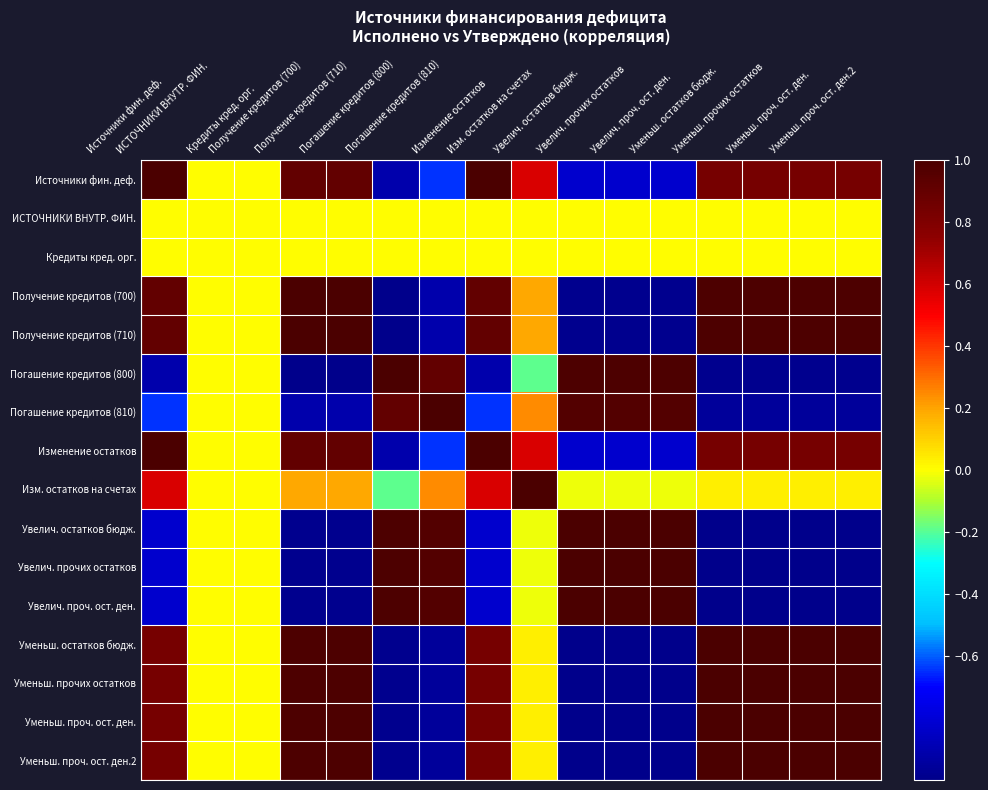

Reading left to right, extract all data points from this chart.

Источники фин. деф.: Источники фин. деф.=1.0	ИСТОЧНИКИ ВНУТР. ФИН.=0.0	Кредиты кред. орг.=0.0	Получение кредитов (700)=0.9	Получение кредитов (710)=0.9	Погашение кредитов (800)=-0.9	Погашение кредитов (810)=-0.6	Изменение остатков=1.0	Изм. остатков на счетах=0.6	Увелич. остатков бюдж.=-0.8	Увелич. прочих остатков=-0.8	Увелич. проч. ост. ден.=-0.8	Уменьш. остатков бюдж.=0.8	Уменьш. прочих остатков=0.8	Уменьш. проч. ост. ден.=0.8	Уменьш. проч. ост. ден.2=0.8
ИСТОЧНИКИ ВНУТР. ФИН.: Источники фин. деф.=0.0	ИСТОЧНИКИ ВНУТР. ФИН.=0.0	Кредиты кред. орг.=0.0	Получение кредитов (700)=0.0	Получение кредитов (710)=0.0	Погашение кредитов (800)=0.0	Погашение кредитов (810)=0.0	Изменение остатков=0.0	Изм. остатков на счетах=0.0	Увелич. остатков бюдж.=0.0	Увелич. прочих остатков=0.0	Увелич. проч. ост. ден.=0.0	Уменьш. остатков бюдж.=0.0	Уменьш. прочих остатков=0.0	Уменьш. проч. ост. ден.=0.0	Уменьш. проч. ост. ден.2=0.0
Кредиты кред. орг.: Источники фин. деф.=0.0	ИСТОЧНИКИ ВНУТР. ФИН.=0.0	Кредиты кред. орг.=0.0	Получение кредитов (700)=0.0	Получение кредитов (710)=0.0	Погашение кредитов (800)=0.0	Погашение кредитов (810)=0.0	Изменение остатков=0.0	Изм. остатков на счетах=0.0	Увелич. остатков бюдж.=0.0	Увелич. прочих остатков=0.0	Увелич. проч. ост. ден.=0.0	Уменьш. остатков бюдж.=0.0	Уменьш. прочих остатков=0.0	Уменьш. проч. ост. ден.=0.0	Уменьш. проч. ост. ден.2=0.0
Получение кредитов (700): Источники фин. деф.=0.9	ИСТОЧНИКИ ВНУТР. ФИН.=0.0	Кредиты кред. орг.=0.0	Получение кредитов (700)=1.0	Получение кредитов (710)=1.0	Погашение кредитов (800)=-1.0	Погашение кредитов (810)=-0.9	Изменение остатков=0.9	Изм. остатков на счетах=0.2	Увелич. остатков бюдж.=-1.0	Увелич. прочих остатков=-1.0	Увелич. проч. ост. ден.=-1.0	Уменьш. остатков бюдж.=1.0	Уменьш. прочих остатков=1.0	Уменьш. проч. ост. ден.=1.0	Уменьш. проч. ост. ден.2=1.0
Получение кредитов (710): Источники фин. деф.=0.9	ИСТОЧНИКИ ВНУТР. ФИН.=0.0	Кредиты кред. орг.=0.0	Получение кредитов (700)=1.0	Получение кредитов (710)=1.0	Погашение кредитов (800)=-1.0	Погашение кредитов (810)=-0.9	Изменение остатков=0.9	Изм. остатков на счетах=0.2	Увелич. остатков бюдж.=-1.0	Увелич. прочих остатков=-1.0	Увелич. проч. ост. ден.=-1.0	Уменьш. остатков бюдж.=1.0	Уменьш. прочих остатков=1.0	Уменьш. проч. ост. ден.=1.0	Уменьш. проч. ост. ден.2=1.0
Погашение кредитов (800): Источники фин. деф.=-0.9	ИСТОЧНИКИ ВНУТР. ФИН.=0.0	Кредиты кред. орг.=0.0	Получение кредитов (700)=-1.0	Получение кредитов (710)=-1.0	Погашение кредитов (800)=1.0	Погашение кредитов (810)=0.9	Изменение остатков=-0.9	Изм. остатков на счетах=-0.2	Увелич. остатков бюдж.=1.0	Увелич. прочих остатков=1.0	Увелич. проч. ост. ден.=1.0	Уменьш. остатков бюдж.=-1.0	Уменьш. прочих остатков=-1.0	Уменьш. проч. ост. ден.=-1.0	Уменьш. проч. ост. ден.2=-1.0
Погашение кредитов (810): Источники фин. деф.=-0.6	ИСТОЧНИКИ ВНУТР. ФИН.=0.0	Кредиты кред. орг.=0.0	Получение кредитов (700)=-0.9	Получение кредитов (710)=-0.9	Погашение кредитов (800)=0.9	Погашение кредитов (810)=1.0	Изменение остатков=-0.6	Изм. остатков на счетах=0.2	Увелич. остатков бюдж.=1.0	Увелич. прочих остатков=1.0	Увелич. проч. ост. ден.=1.0	Уменьш. остатков бюдж.=-1.0	Уменьш. прочих остатков=-1.0	Уменьш. проч. ост. ден.=-1.0	Уменьш. проч. ост. ден.2=-1.0
Изменение остатков: Источники фин. деф.=1.0	ИСТОЧНИКИ ВНУТР. ФИН.=0.0	Кредиты кред. орг.=0.0	Получение кредитов (700)=0.9	Получение кредитов (710)=0.9	Погашение кредитов (800)=-0.9	Погашение кредитов (810)=-0.6	Изменение остатков=1.0	Изм. остатков на счетах=0.6	Увелич. остатков бюдж.=-0.8	Увелич. прочих остатков=-0.8	Увелич. проч. ост. ден.=-0.8	Уменьш. остатков бюдж.=0.8	Уменьш. прочих остатков=0.8	Уменьш. проч. ост. ден.=0.8	Уменьш. проч. ост. ден.2=0.8
Изм. остатков на счетах: Источники фин. деф.=0.6	ИСТОЧНИКИ ВНУТР. ФИН.=0.0	Кредиты кред. орг.=0.0	Получение кредитов (700)=0.2	Получение кредитов (710)=0.2	Погашение кредитов (800)=-0.2	Погашение кредитов (810)=0.2	Изменение остатков=0.6	Изм. остатков на счетах=1.0	Увелич. остатков бюдж.=-0.0	Увелич. прочих остатков=-0.0	Увелич. проч. ост. ден.=-0.0	Уменьш. остатков бюдж.=0.0	Уменьш. прочих остатков=0.0	Уменьш. проч. ост. ден.=0.0	Уменьш. проч. ост. ден.2=0.0
Увелич. остатков бюдж.: Источники фин. деф.=-0.8	ИСТОЧНИКИ ВНУТР. ФИН.=0.0	Кредиты кред. орг.=0.0	Получение кредитов (700)=-1.0	Получение кредитов (710)=-1.0	Погашение кредитов (800)=1.0	Погашение кредитов (810)=1.0	Изменение остатков=-0.8	Изм. остатков на счетах=-0.0	Увелич. остатков бюдж.=1.0	Увелич. прочих остатков=1.0	Увелич. проч. ост. ден.=1.0	Уменьш. остатков бюдж.=-1.0	Уменьш. прочих остатков=-1.0	Уменьш. проч. ост. ден.=-1.0	Уменьш. проч. ост. ден.2=-1.0
Увелич. прочих остатков: Источники фин. деф.=-0.8	ИСТОЧНИКИ ВНУТР. ФИН.=0.0	Кредиты кред. орг.=0.0	Получение кредитов (700)=-1.0	Получение кредитов (710)=-1.0	Погашение кредитов (800)=1.0	Погашение кредитов (810)=1.0	Изменение остатков=-0.8	Изм. остатков на счетах=-0.0	Увелич. остатков бюдж.=1.0	Увелич. прочих остатков=1.0	Увелич. проч. ост. ден.=1.0	Уменьш. остатков бюдж.=-1.0	Уменьш. прочих остатков=-1.0	Уменьш. проч. ост. ден.=-1.0	Уменьш. проч. ост. ден.2=-1.0
Увелич. проч. ост. ден.: Источники фин. деф.=-0.8	ИСТОЧНИКИ ВНУТР. ФИН.=0.0	Кредиты кред. орг.=0.0	Получение кредитов (700)=-1.0	Получение кредитов (710)=-1.0	Погашение кредитов (800)=1.0	Погашение кредитов (810)=1.0	Изменение остатков=-0.8	Изм. остатков на счетах=-0.0	Увелич. остатков бюдж.=1.0	Увелич. прочих остатков=1.0	Увелич. проч. ост. ден.=1.0	Уменьш. остатков бюдж.=-1.0	Уменьш. прочих остатков=-1.0	Уменьш. проч. ост. ден.=-1.0	Уменьш. проч. ост. ден.2=-1.0
Уменьш. остатков бюдж.: Источники фин. деф.=0.8	ИСТОЧНИКИ ВНУТР. ФИН.=0.0	Кредиты кред. орг.=0.0	Получение кредитов (700)=1.0	Получение кредитов (710)=1.0	Погашение кредитов (800)=-1.0	Погашение кредитов (810)=-1.0	Изменение остатков=0.8	Изм. остатков на счетах=0.0	Увелич. остатков бюдж.=-1.0	Увелич. прочих остатков=-1.0	Увелич. проч. ост. ден.=-1.0	Уменьш. остатков бюдж.=1.0	Уменьш. прочих остатков=1.0	Уменьш. проч. ост. ден.=1.0	Уменьш. проч. ост. ден.2=1.0
Уменьш. прочих остатков: Источники фин. деф.=0.8	ИСТОЧНИКИ ВНУТР. ФИН.=0.0	Кредиты кред. орг.=0.0	Получение кредитов (700)=1.0	Получение кредитов (710)=1.0	Погашение кредитов (800)=-1.0	Погашение кредитов (810)=-1.0	Изменение остатков=0.8	Изм. остатков на счетах=0.0	Увелич. остатков бюдж.=-1.0	Увелич. прочих остатков=-1.0	Увелич. проч. ост. ден.=-1.0	Уменьш. остатков бюдж.=1.0	Уменьш. прочих остатков=1.0	Уменьш. проч. ост. ден.=1.0	Уменьш. проч. ост. ден.2=1.0
Уменьш. проч. ост. ден.: Источники фин. деф.=0.8	ИСТОЧНИКИ ВНУТР. ФИН.=0.0	Кредиты кред. орг.=0.0	Получение кредитов (700)=1.0	Получение кредитов (710)=1.0	Погашение кредитов (800)=-1.0	Погашение кредитов (810)=-1.0	Изменение остатков=0.8	Изм. остатков на счетах=0.0	Увелич. остатков бюдж.=-1.0	Увелич. прочих остатков=-1.0	Увелич. проч. ост. ден.=-1.0	Уменьш. остатков бюдж.=1.0	Уменьш. прочих остатков=1.0	Уменьш. проч. ост. ден.=1.0	Уменьш. проч. ост. ден.2=1.0
Уменьш. проч. ост. ден.2: Источники фин. деф.=0.8	ИСТОЧНИКИ ВНУТР. ФИН.=0.0	Кредиты кред. орг.=0.0	Получение кредитов (700)=1.0	Получение кредитов (710)=1.0	Погашение кредитов (800)=-1.0	Погашение кредитов (810)=-1.0	Изменение остатков=0.8	Изм. остатков на счетах=0.0	Увелич. остатков бюдж.=-1.0	Увелич. прочих остатков=-1.0	Увелич. проч. ост. ден.=-1.0	Уменьш. остатков бюдж.=1.0	Уменьш. прочих остатков=1.0	Уменьш. проч. ост. ден.=1.0	Уменьш. проч. ост. ден.2=1.0